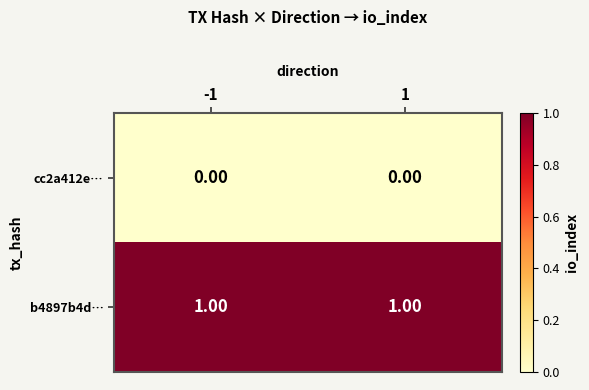

Rank the series by their maximum value, from highest to lowest.

b4897b4d…, cc2a412e…